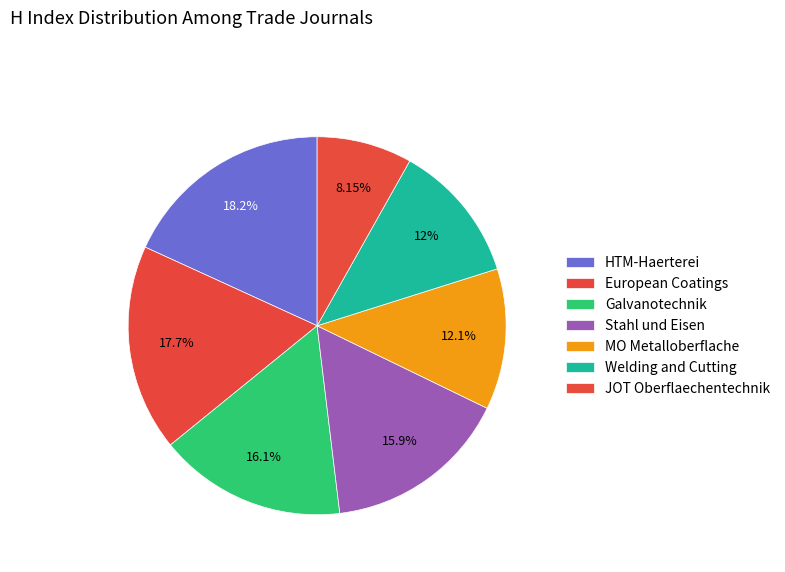

The Welding and Cutting slice represents 12% of the pie. True or false?

True